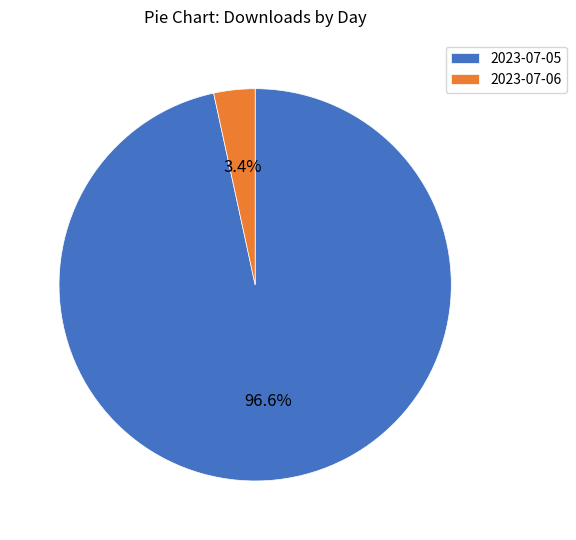

What is the majority slice?

2023-07-05